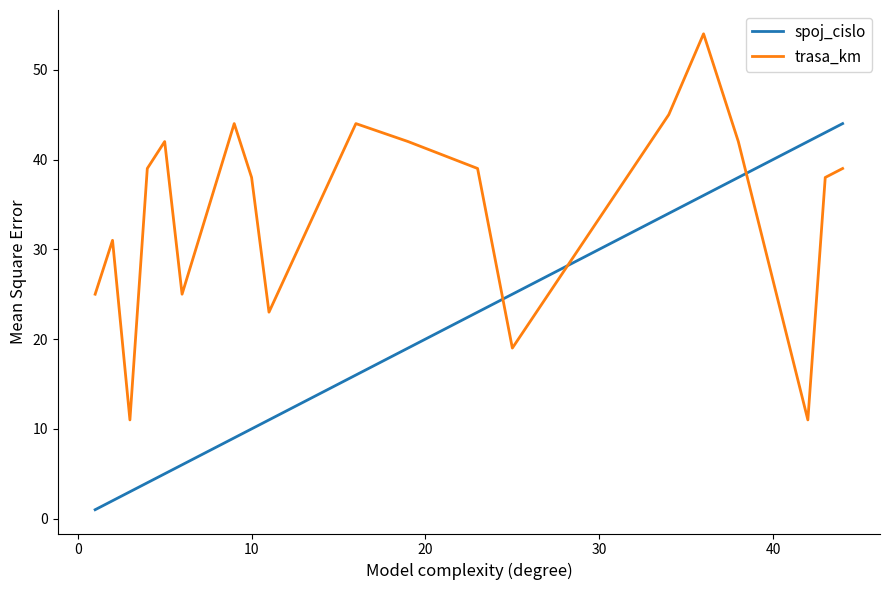

List the series in order of their peak value, highest first.

trasa_km, spoj_cislo